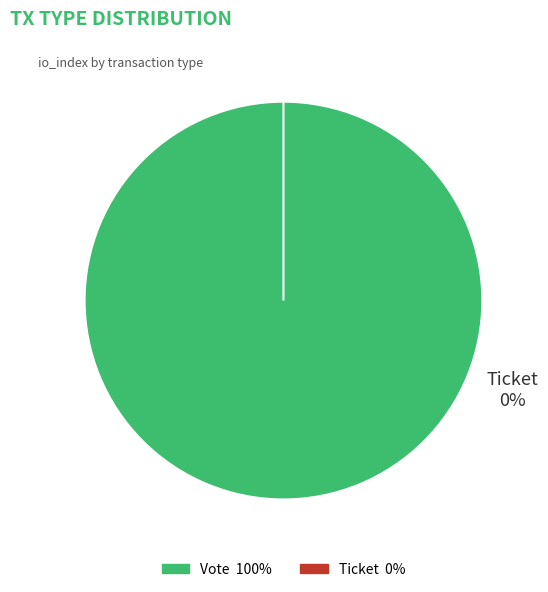

Is Vote the majority of the pie?

Yes